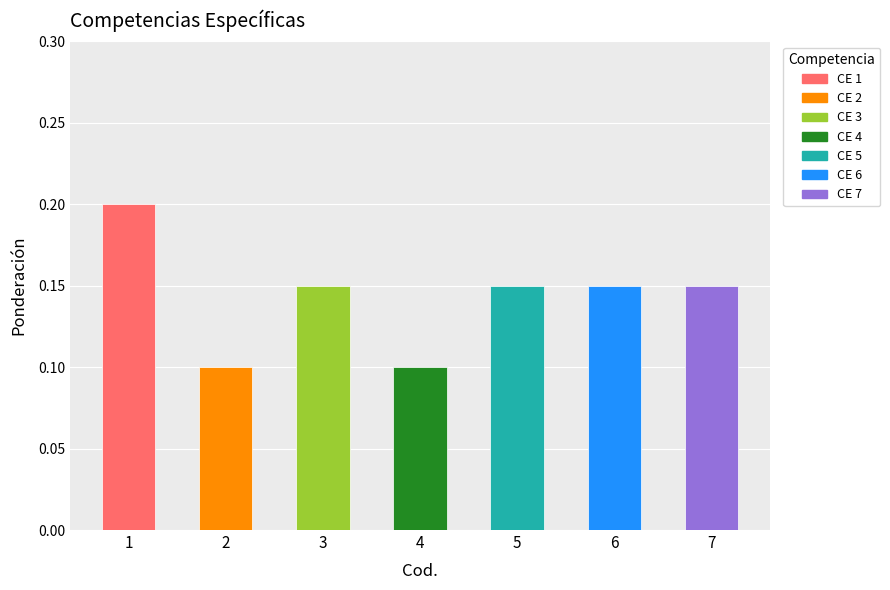

What is the sum of all values?

1.0